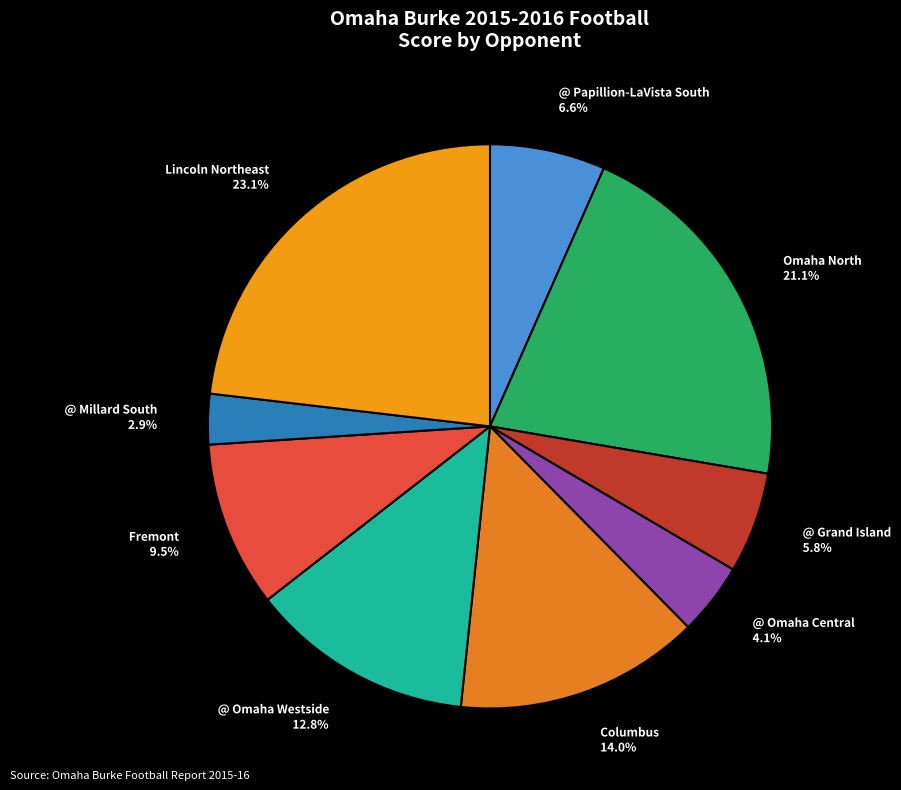

The Omaha North slice represents 21% of the pie. True or false?

True